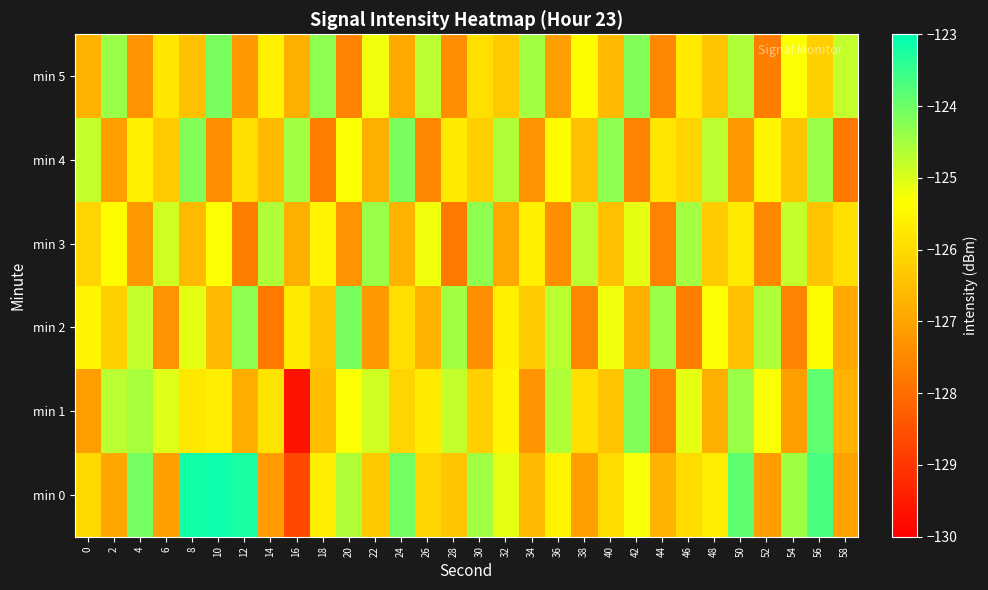

What is the maximum value shown in the chart?

-123.1